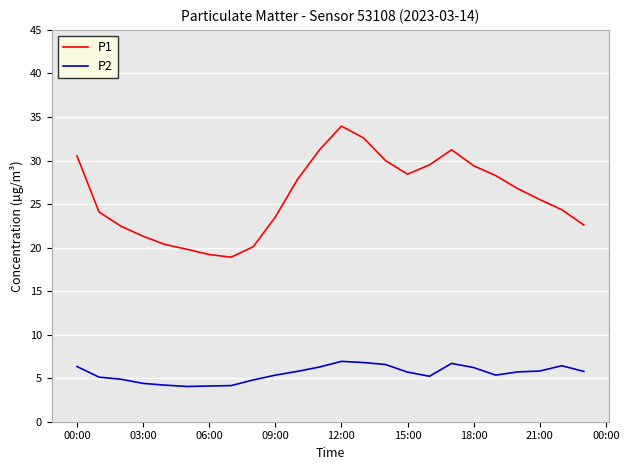

What is the lowest value of the P1 series?

18.9